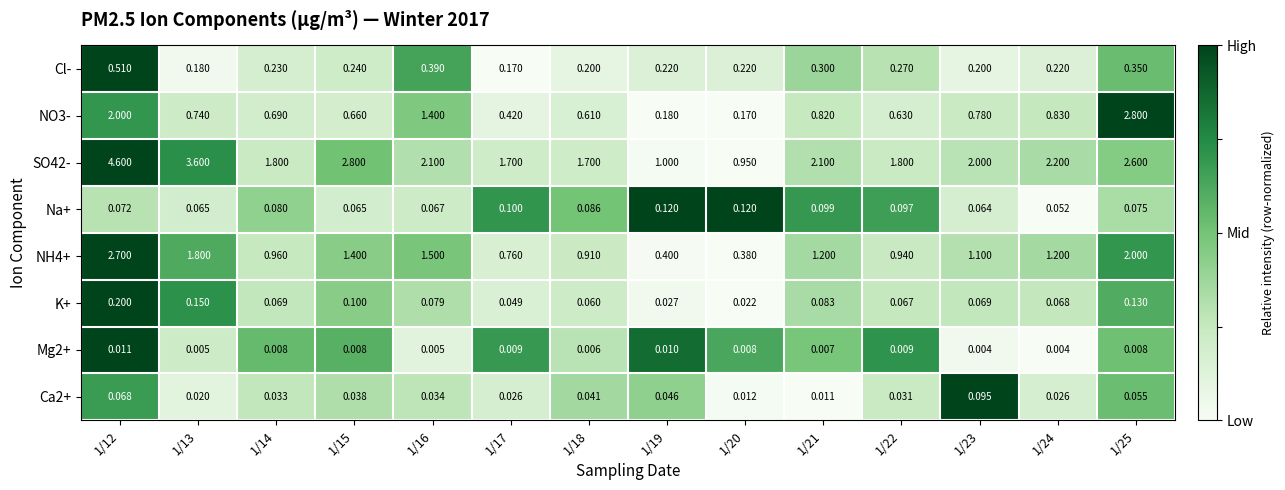

Is the value of Ca2+ at 1/14 greater than the value of NO3- at 1/12?

No